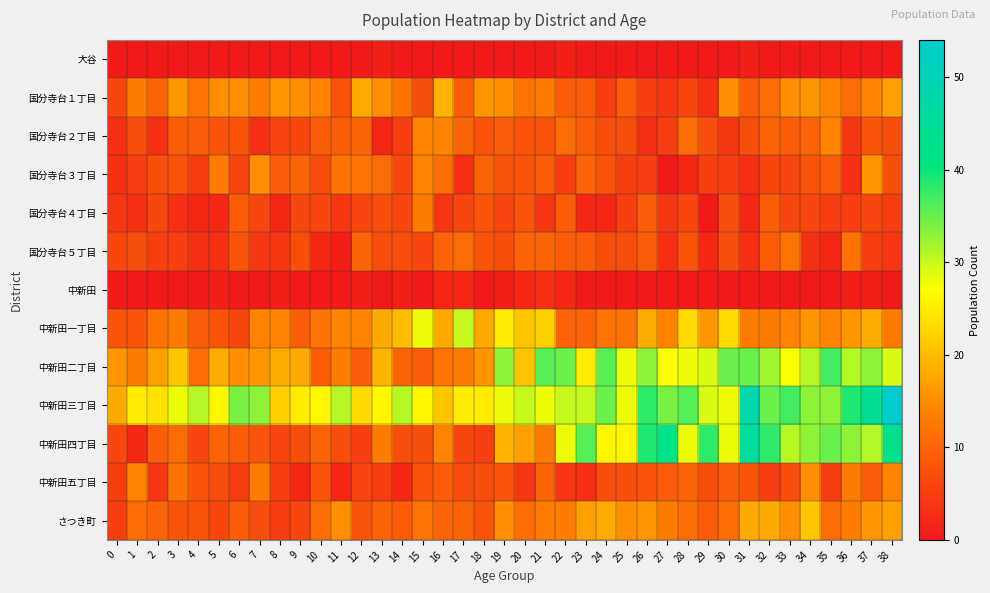

At 27, list the series in order from smallest to largest.

大谷, 国分寺台３丁目, 中新田, 国分寺台５丁目, 国分寺台１丁目, 国分寺台４丁目, 国分寺台２丁目, 中新田五丁目, さつき町, 中新田一丁目, 中新田二丁目, 中新田三丁目, 中新田四丁目